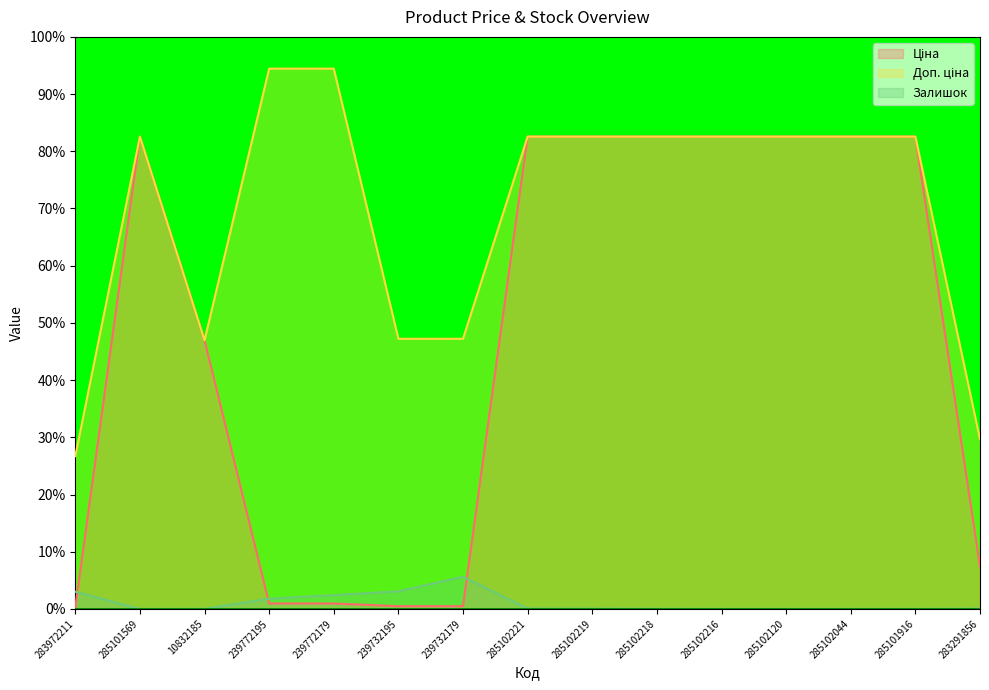

What is the value of the Ціна point at the 3rd from the left?

47.0